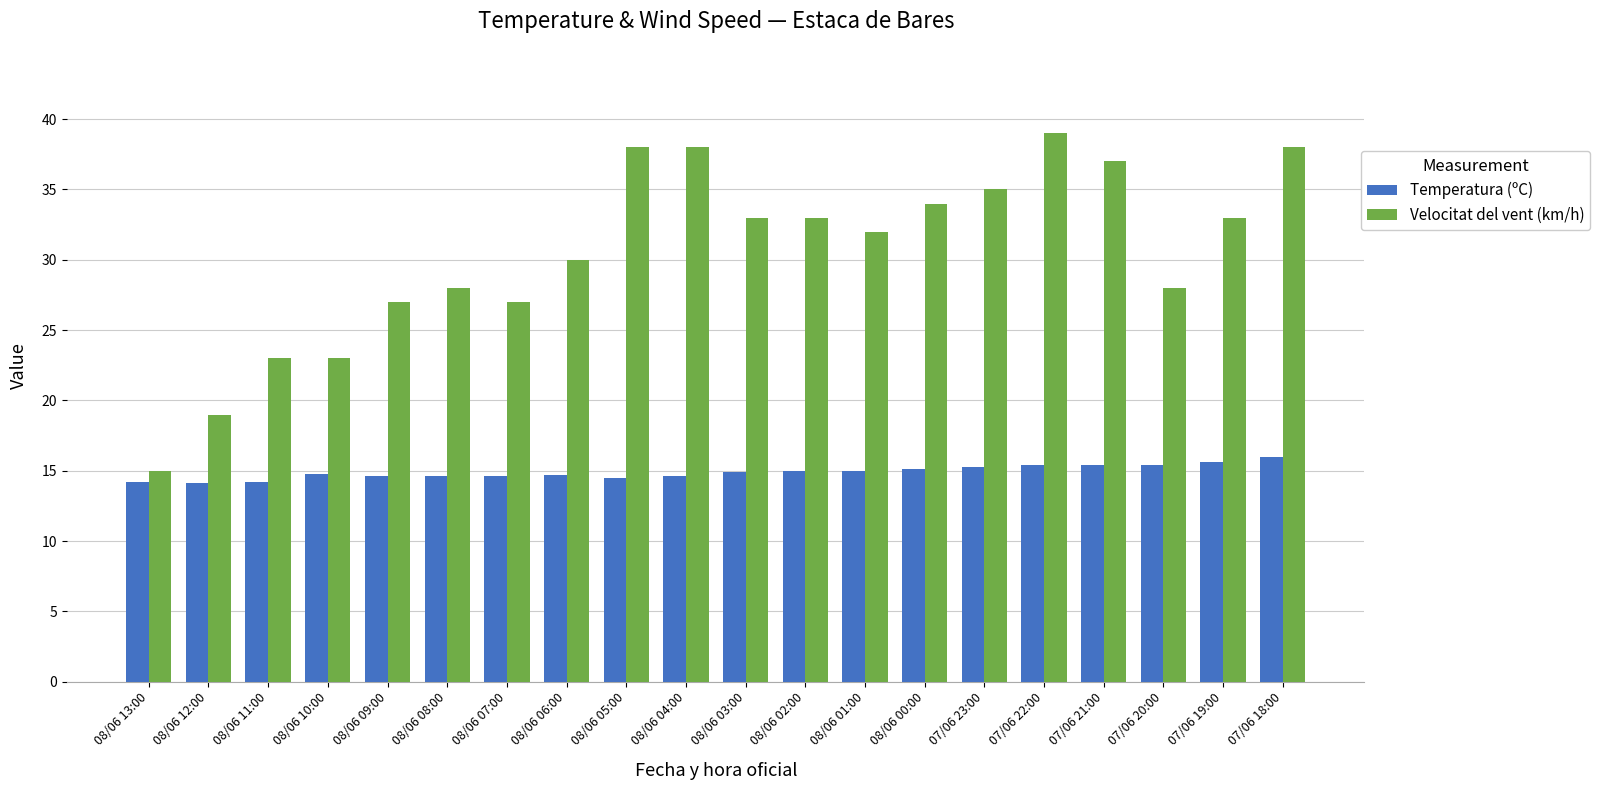

What value does the Velocitat del vent (km/h) series have at 08/06 08:00?

28.0